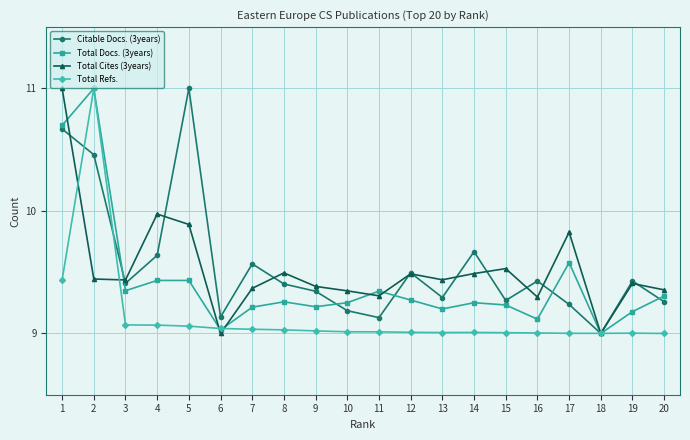

Which series changed the most between 1 and 19?

Total Cites (3years)